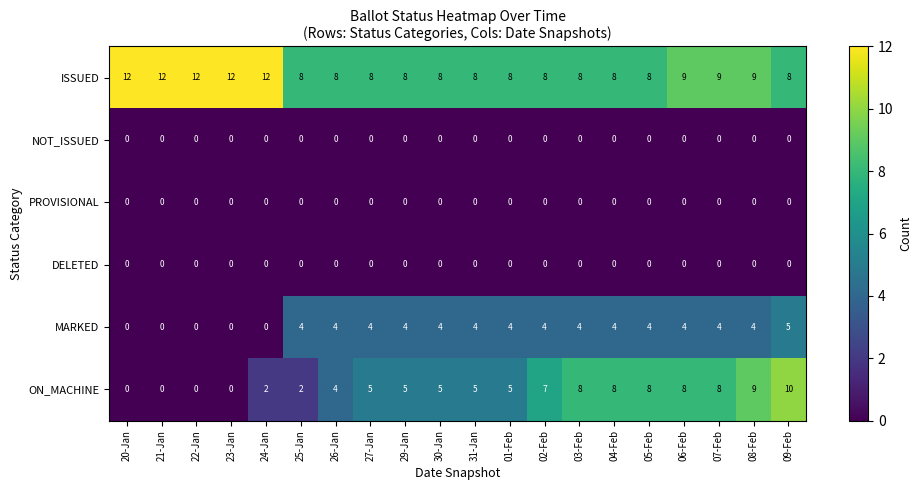

How many series are shown in this chart?

6